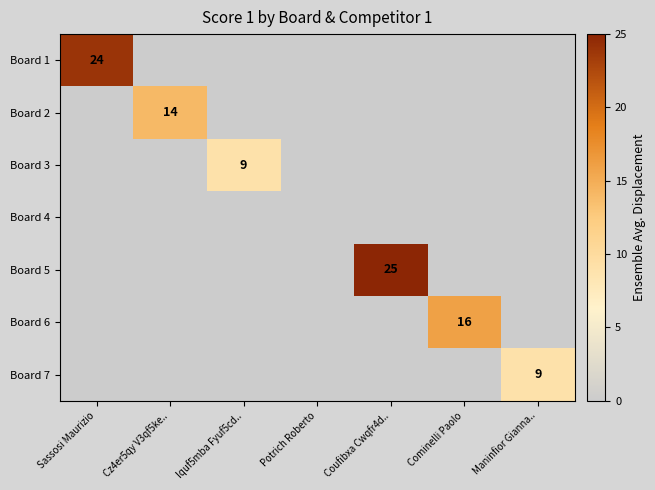

What is the greatest value displayed?

25